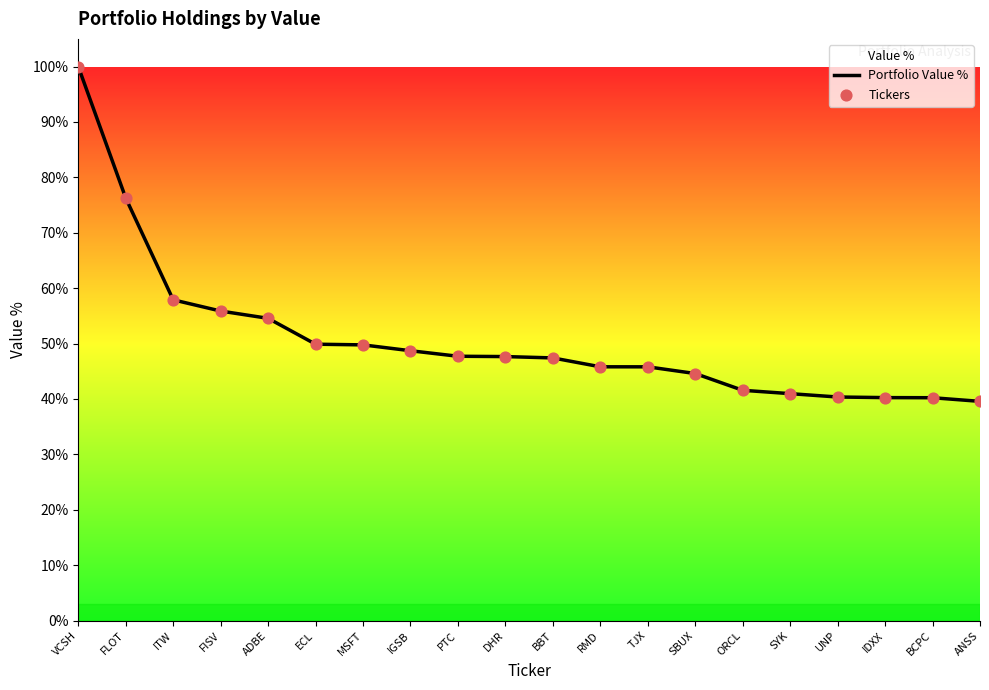

Which series has the widest spread of Y values?

Portfolio Value %